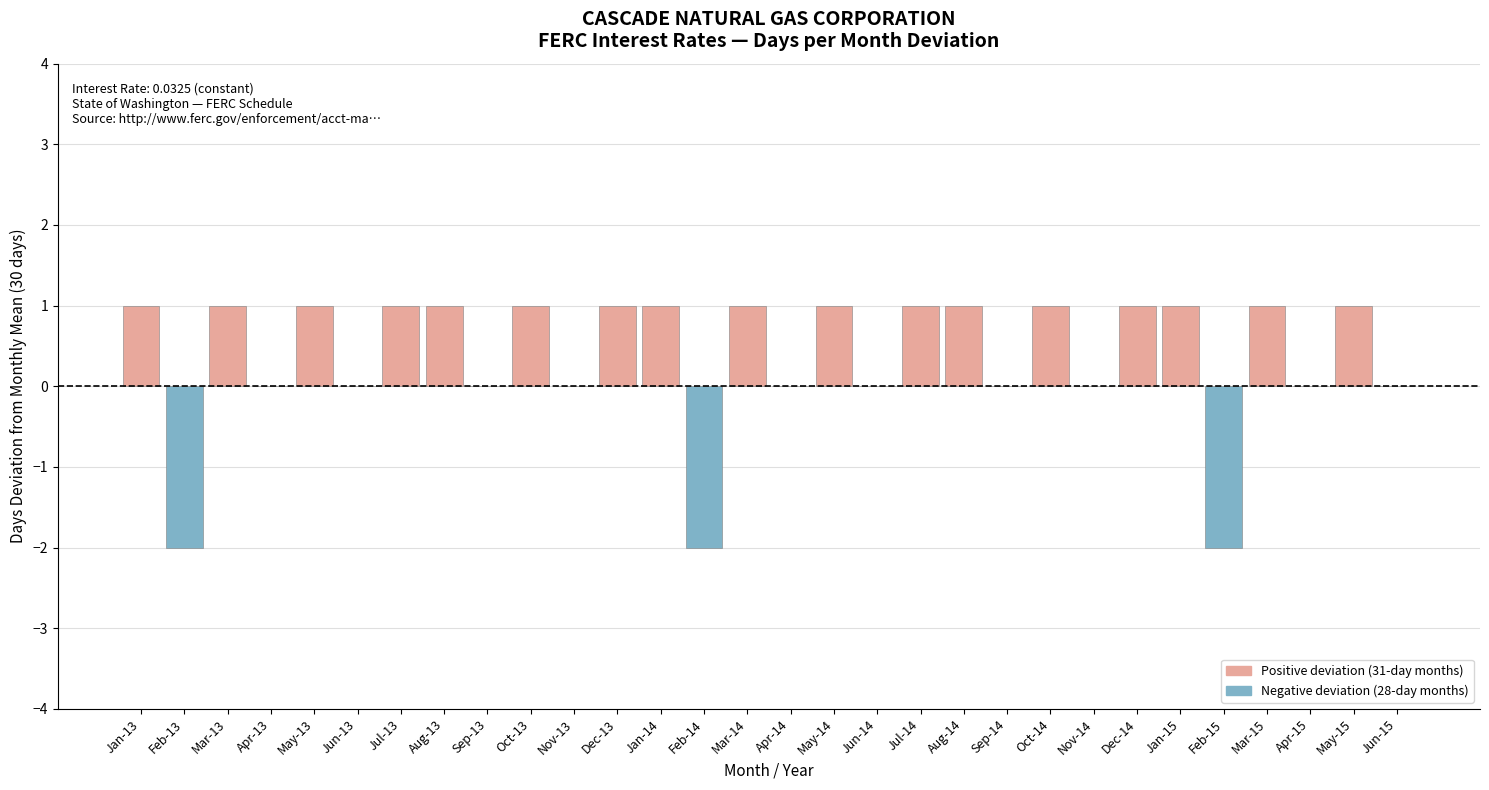

Between Jan-14 and Apr-15, which is larger?

Jan-14